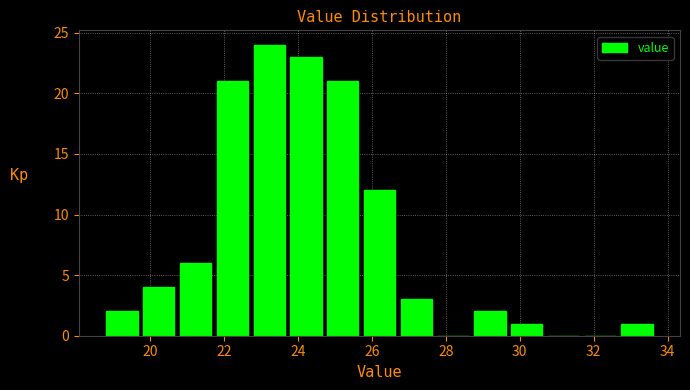

Reading left to right, list every bar in this chart as the range it spans on the x-axis followed by its height. Neither the bar edges nor the heights are printed on the chart, so give them approximately, as read against the axes.

18.8 to 19.8: 2
19.8 to 20.8: 4
20.8 to 21.8: 6
21.8 to 22.8: 21
22.8 to 23.8: 24
23.8 to 24.8: 23
24.8 to 25.8: 21
25.8 to 26.8: 12
26.8 to 27.8: 3
27.8 to 28.6: 0
28.6 to 29.6: 2
29.6 to 30.6: 1
30.6 to 31.6: 0
31.6 to 32.6: 0
32.6 to 33.6: 1